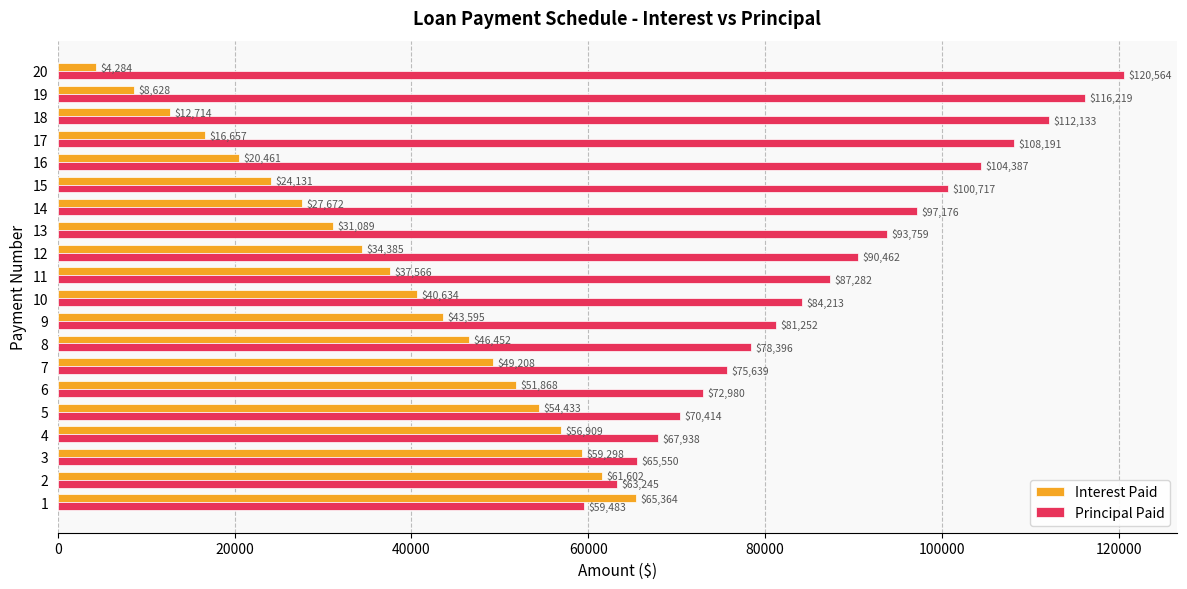

What is the sum of all Interest Paid values?

746950.6